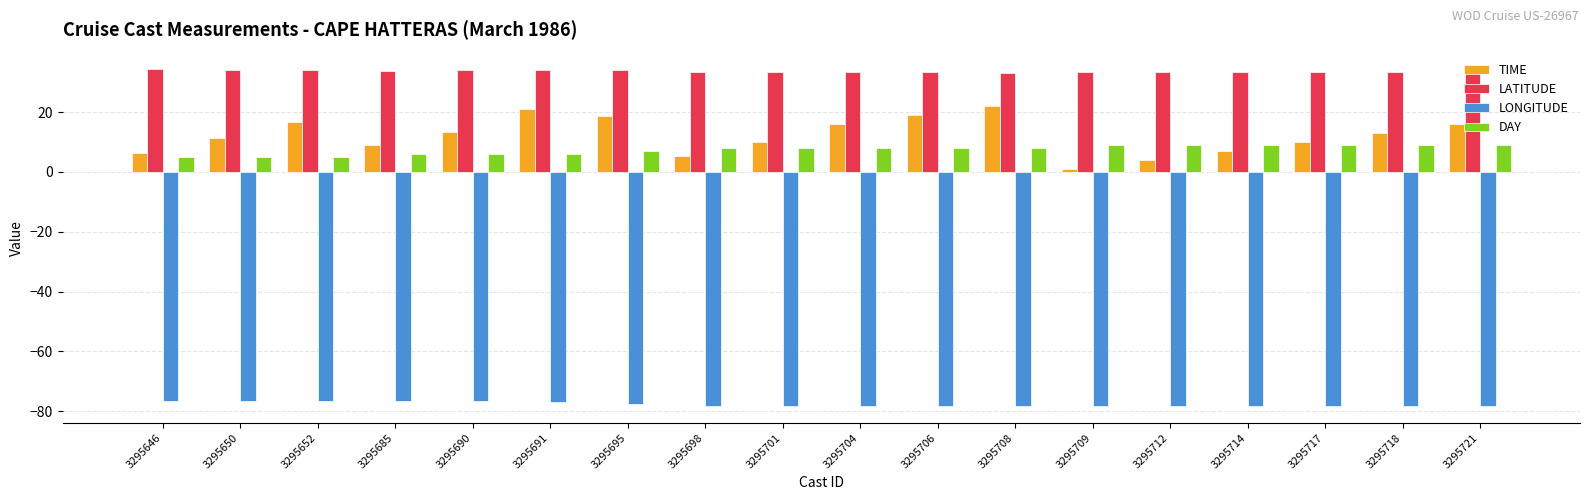

The value of LATITUDE at 3295709 is 33.2. True or false?

True